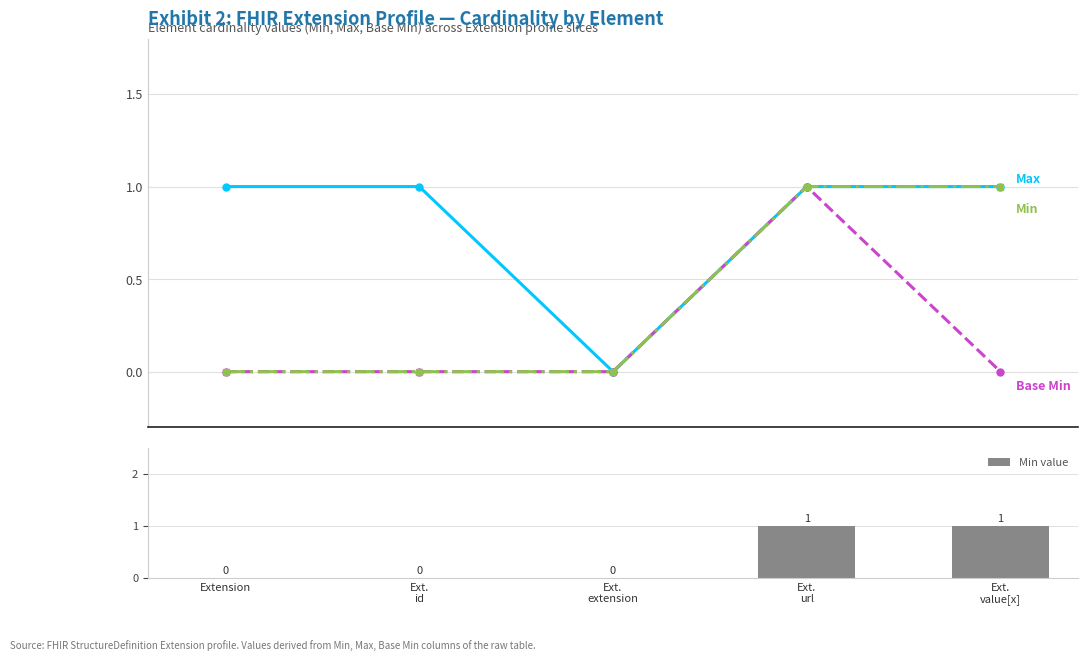

How many data points in Max are less than 1?

1